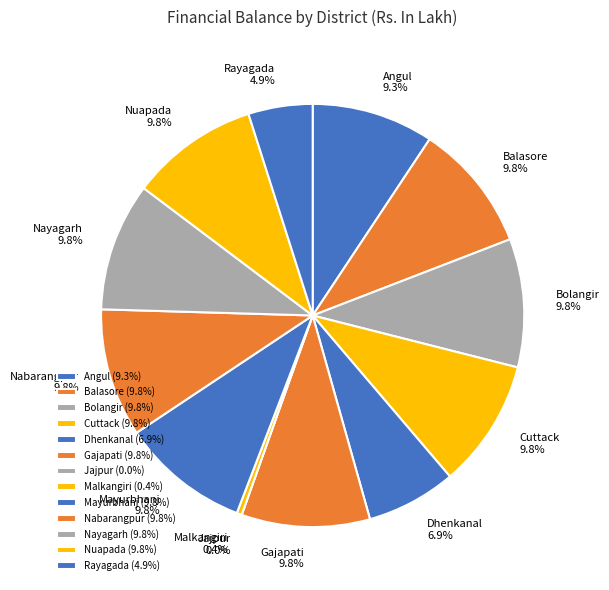

What percentage is the Nayagarh slice, to the nearest percent?

10%